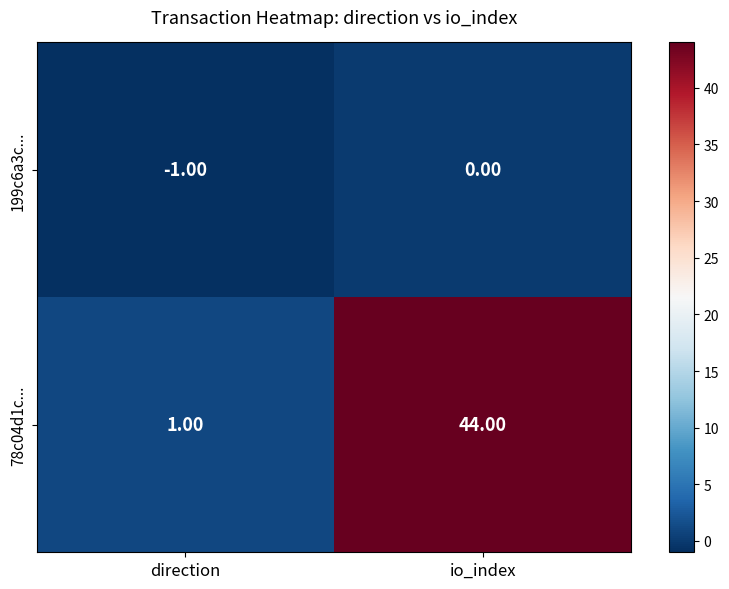

Between direction and io_index, which series saw the biggest shift?

78c04d1c...